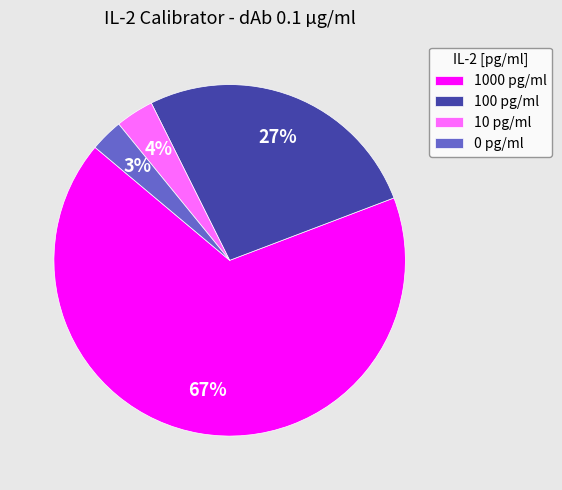

To the nearest percent, what is the combined percentage of 1000 pg/ml and 10 pg/ml?

70%